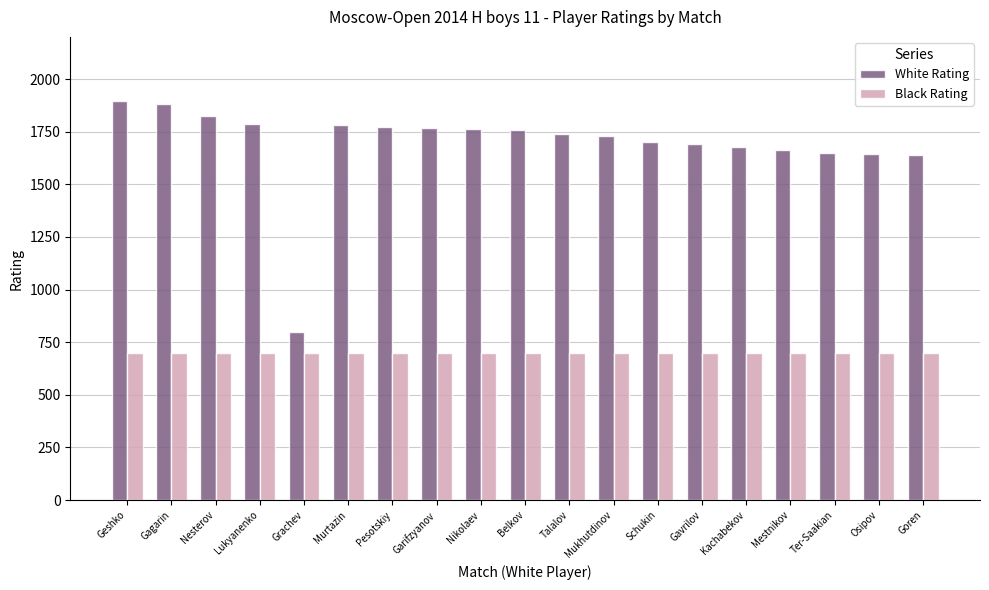

What are all the series names shown in the legend?

White Rating, Black Rating